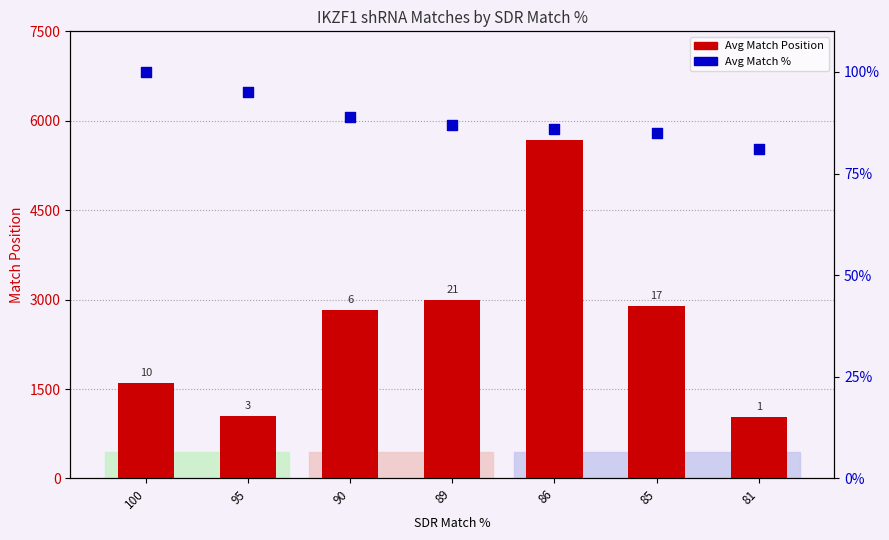

Which series has the widest spread of Y values?

Avg Match Position